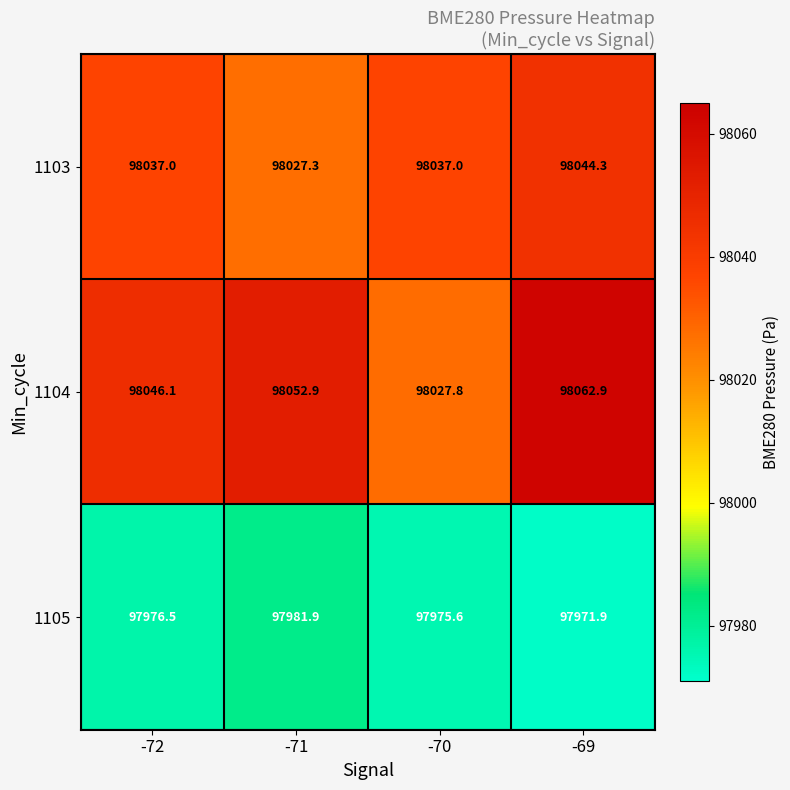

Rank the series at -69 from lowest to highest value.

1105, 1103, 1104